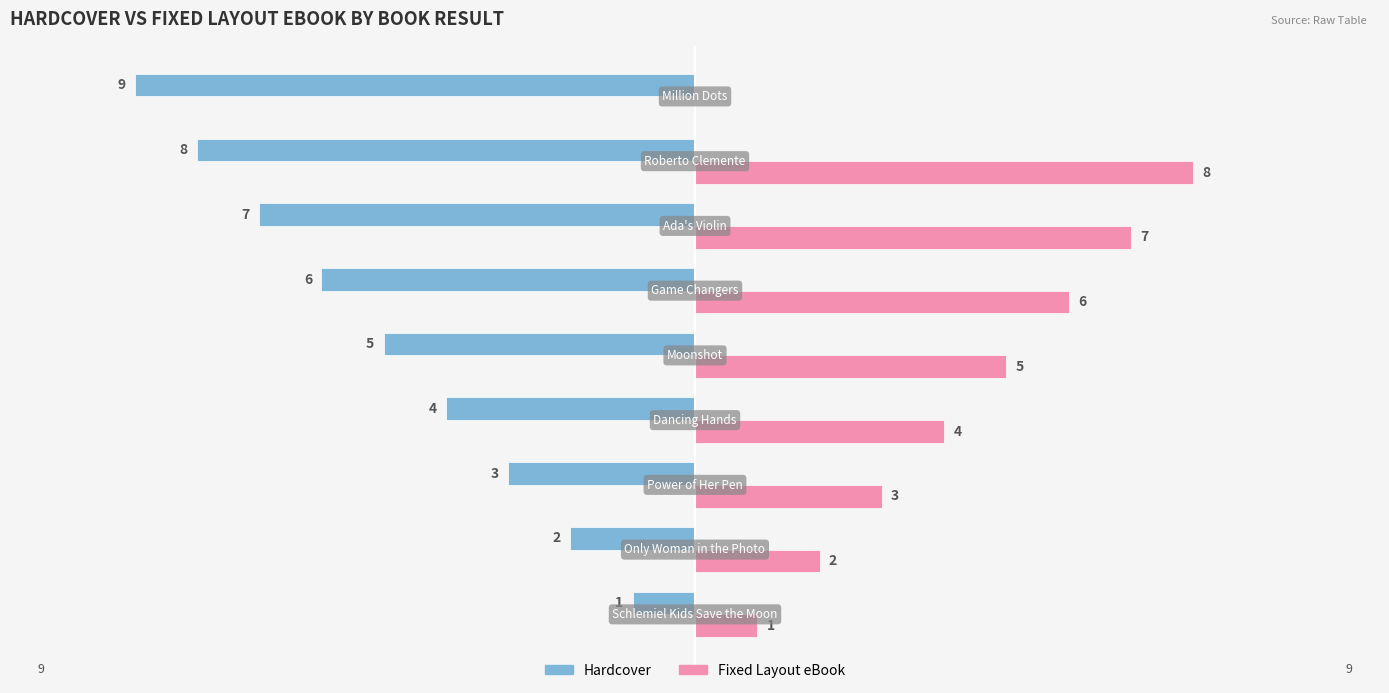

How many Hardcover values are between -7 and -3?

5